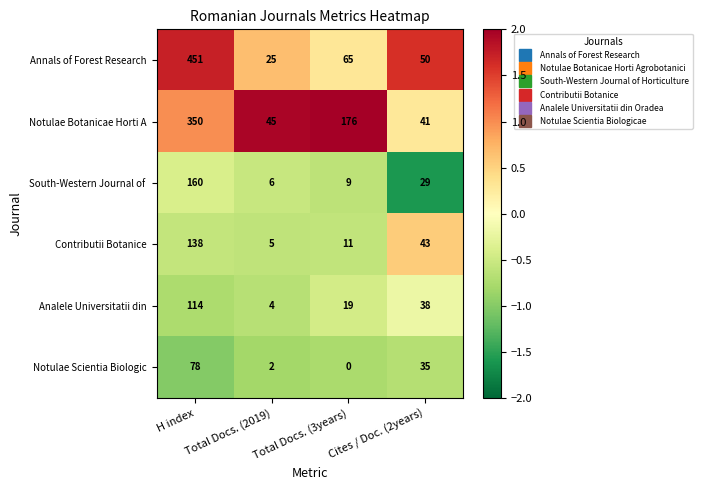

What is the difference between the highest and lowest values at H index?

373